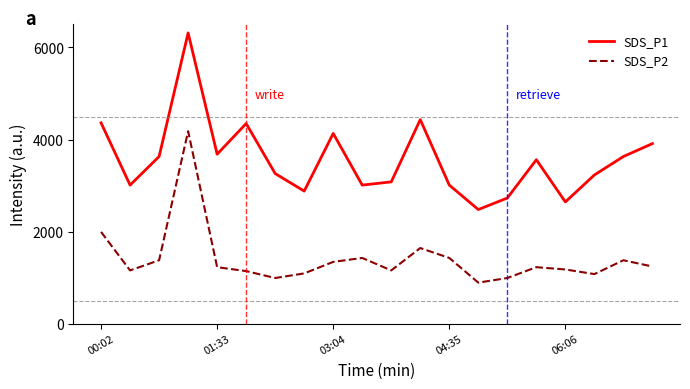

List the series in order of their overall mean, lowest first.

SDS_P2, SDS_P1